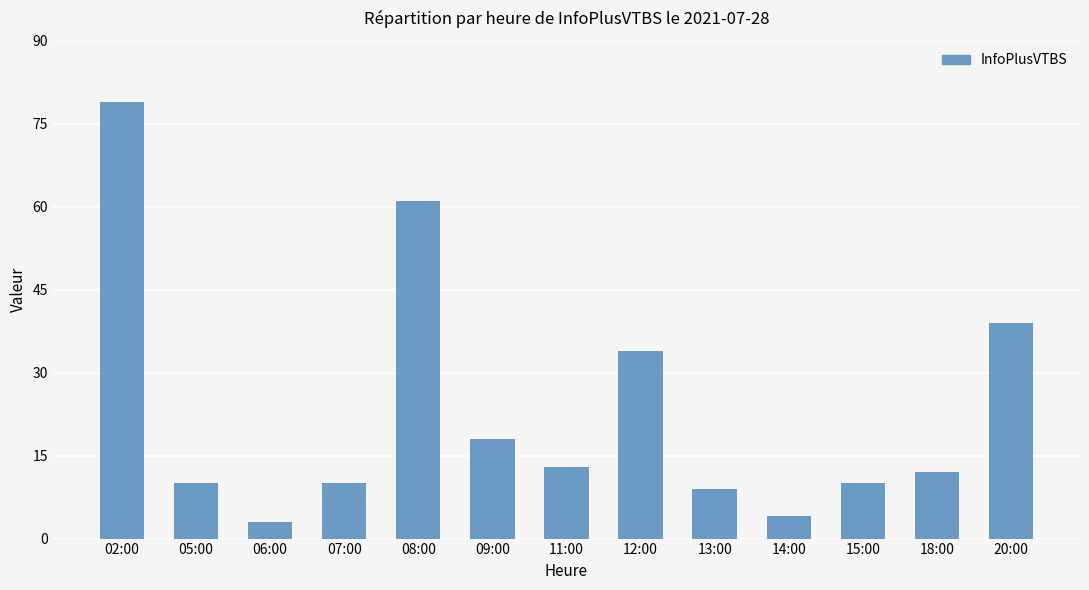

Reading right to left, extract all data points from this chart.

20:00=39	18:00=12	15:00=10	14:00=4	13:00=9	12:00=34	11:00=13	09:00=18	08:00=61	07:00=10	06:00=3	05:00=10	02:00=79